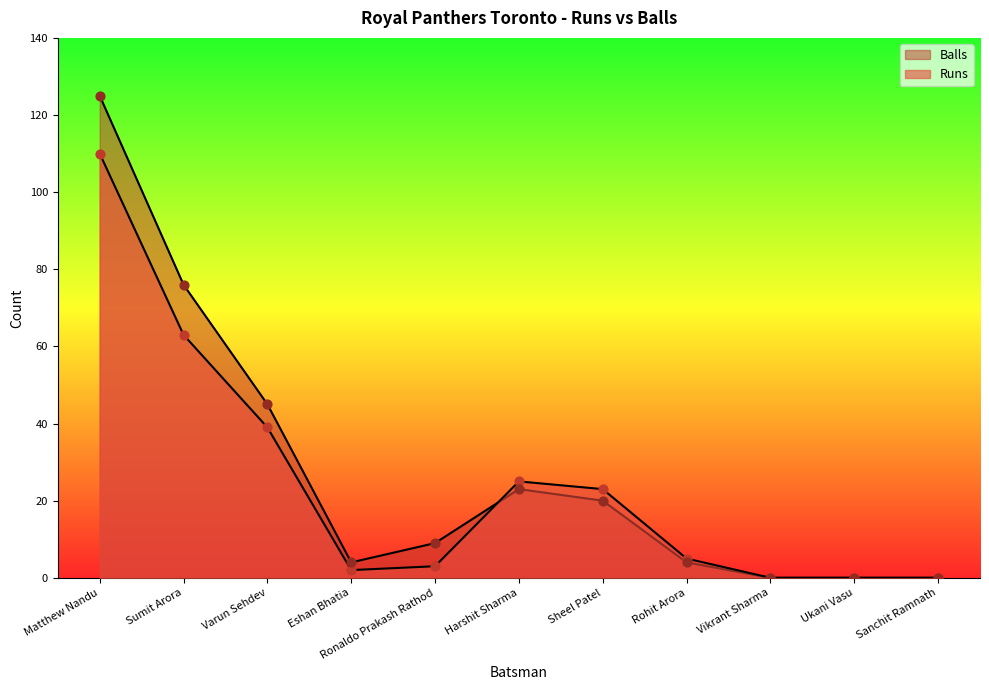

Is the value of Balls at Sanchit Ramnath greater than the value of Runs at Harshit Sharma?

No